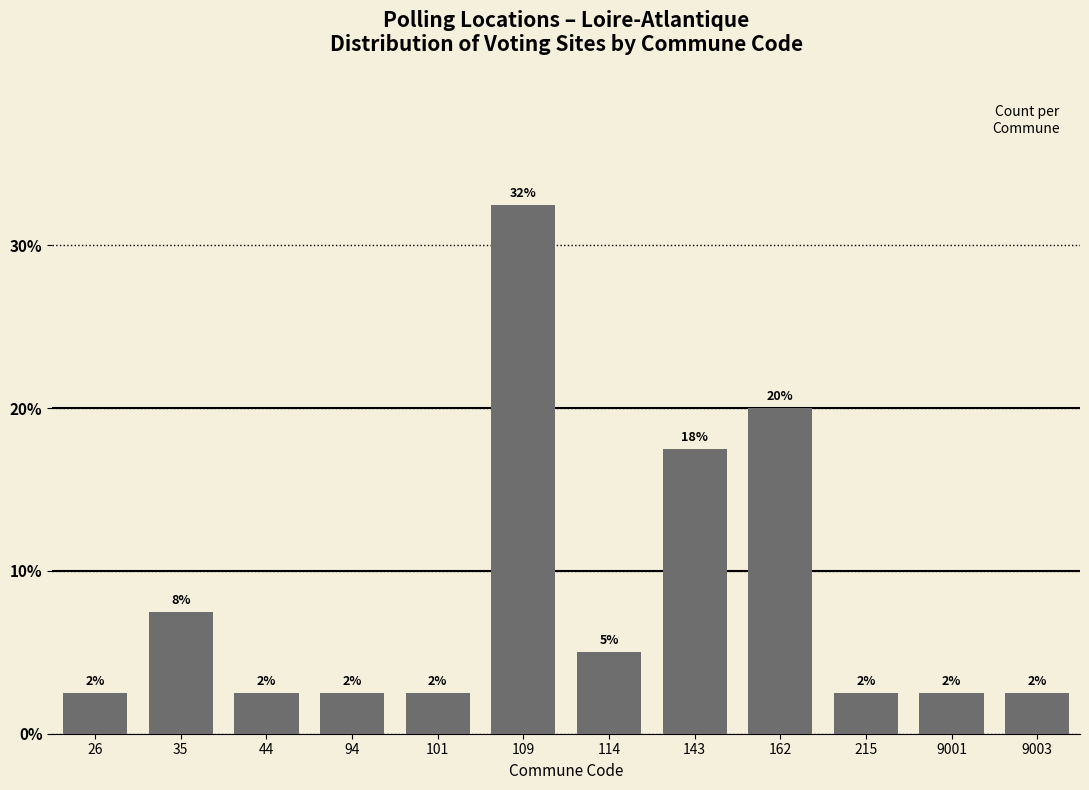

How many bars are there in total?

12